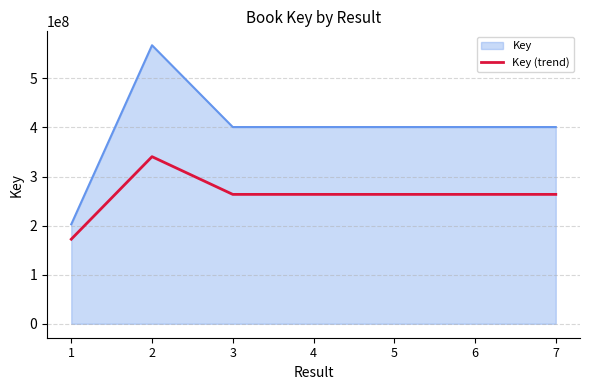

The value of Key (trend) at 1 is 172263666.4. True or false?

True